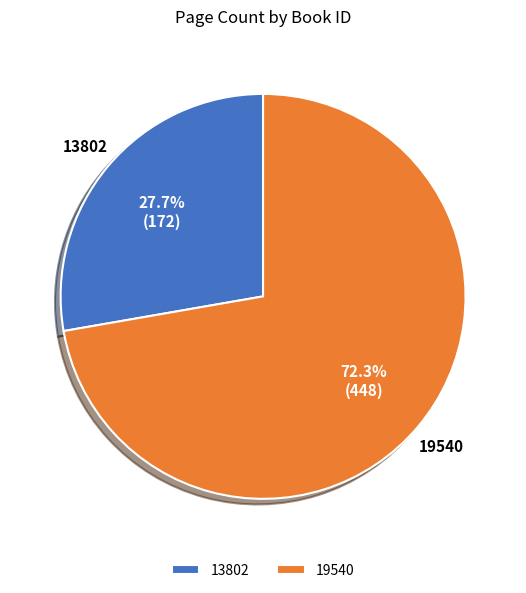

Do 13802 and 19540 together represent more than half of the pie?

Yes